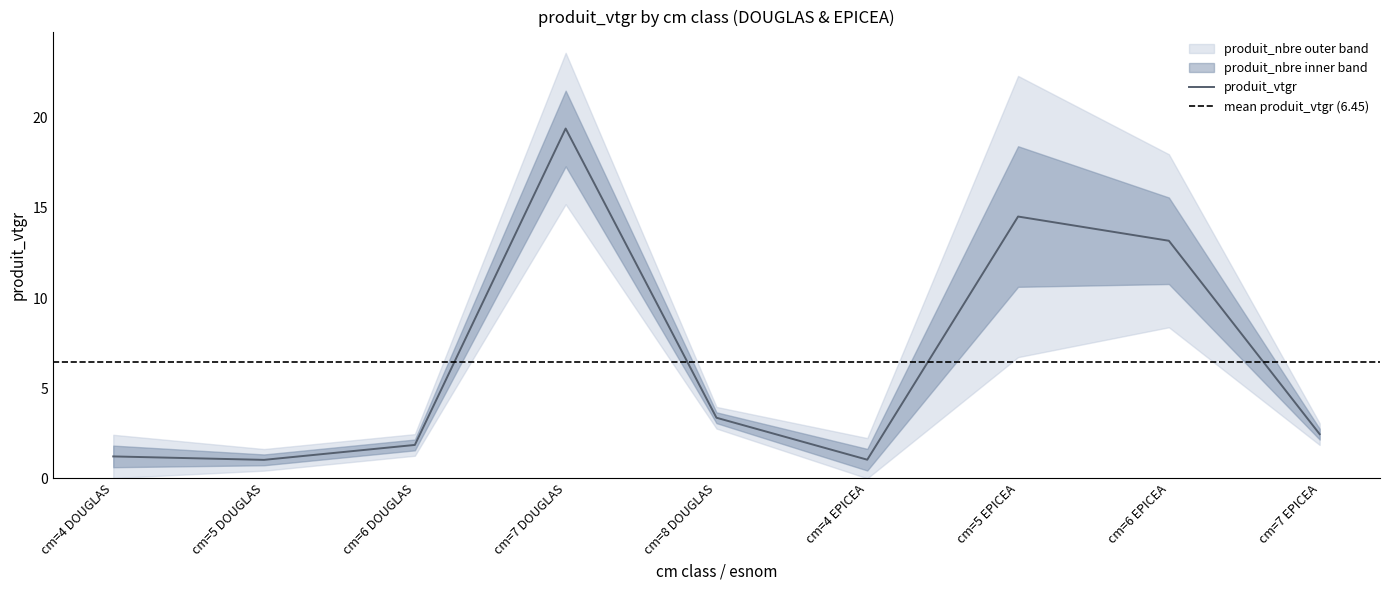

How many data points are above 2?

5